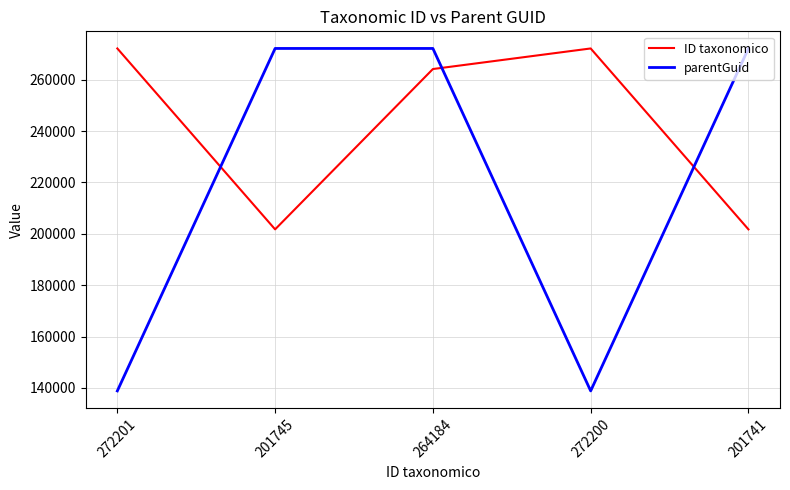

What is the minimum value shown in the chart?

138824